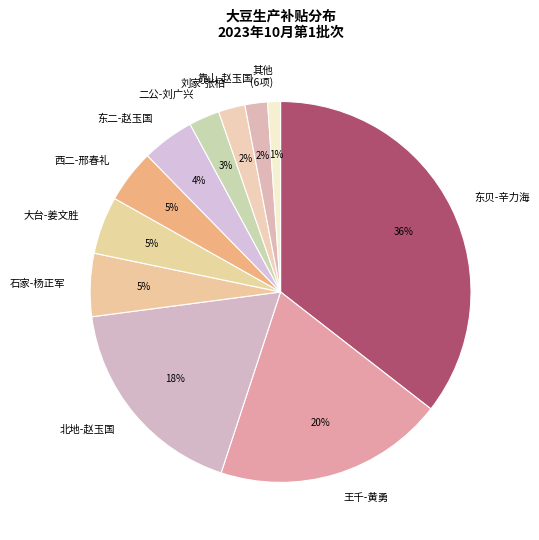

What percentage is the 靠山-赵玉国 slice, to the nearest percent?

2%